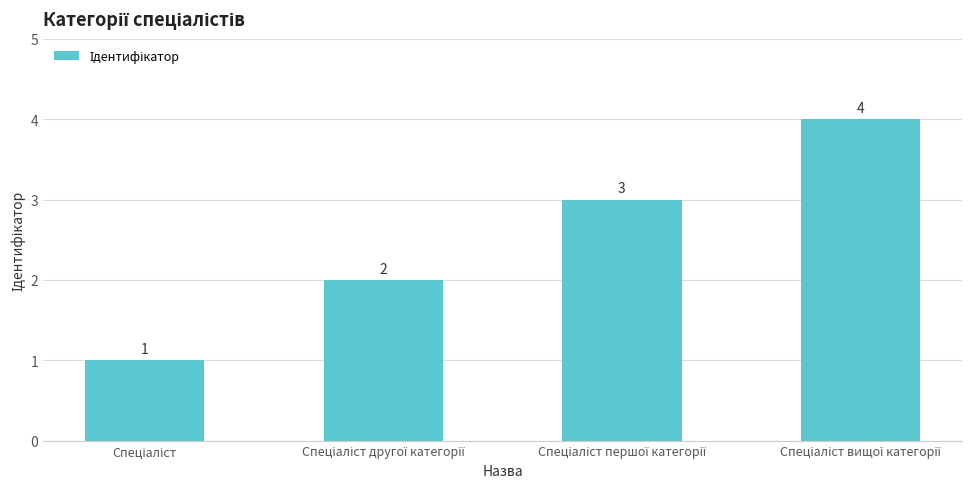

What is the difference between the second highest and second lowest values?

1